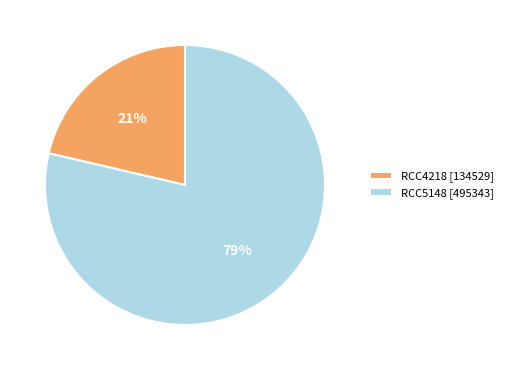

What is the ratio of the value at RCC4218 to the value at RCC5148?

0.3